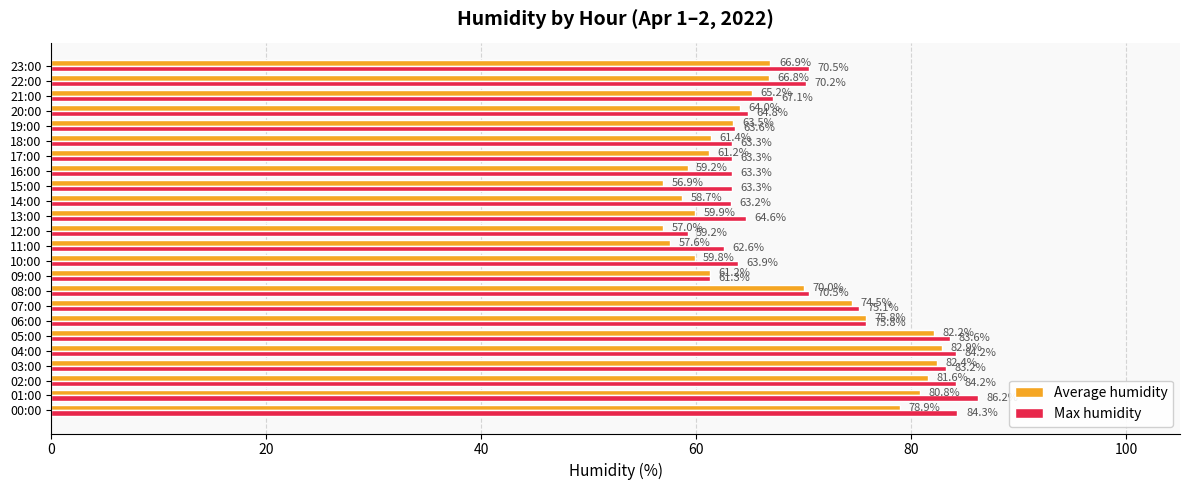

Which label corresponds to the largest value in the chart?

01:00